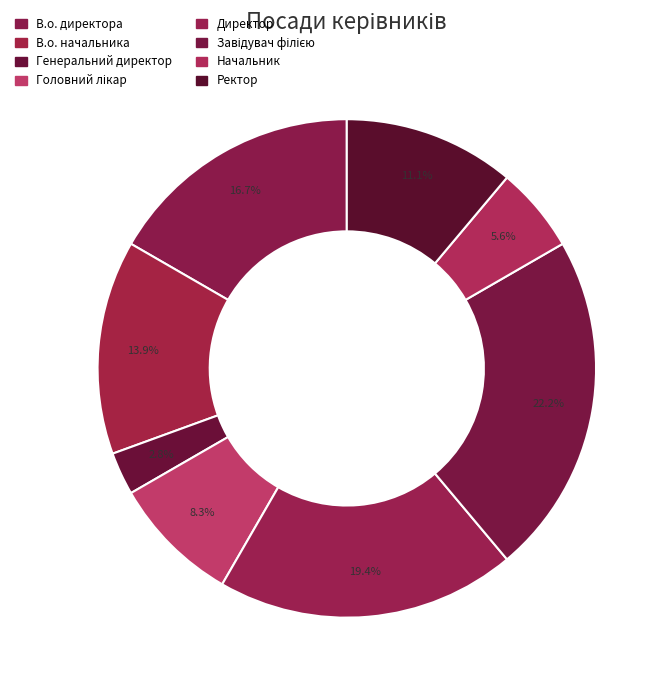

To the nearest percent, what is the difference between the largest and smallest slice percentages?

19%